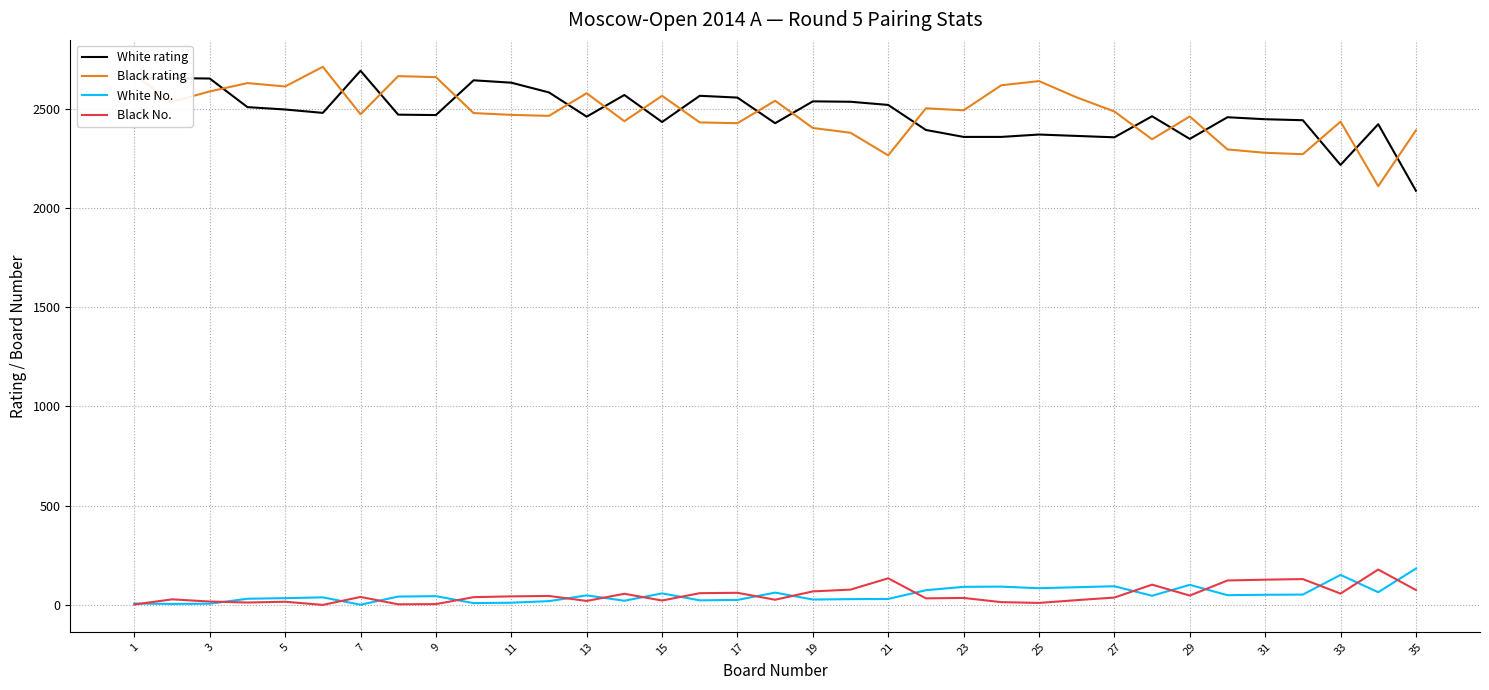

What is the minimum value for White rating?

2086